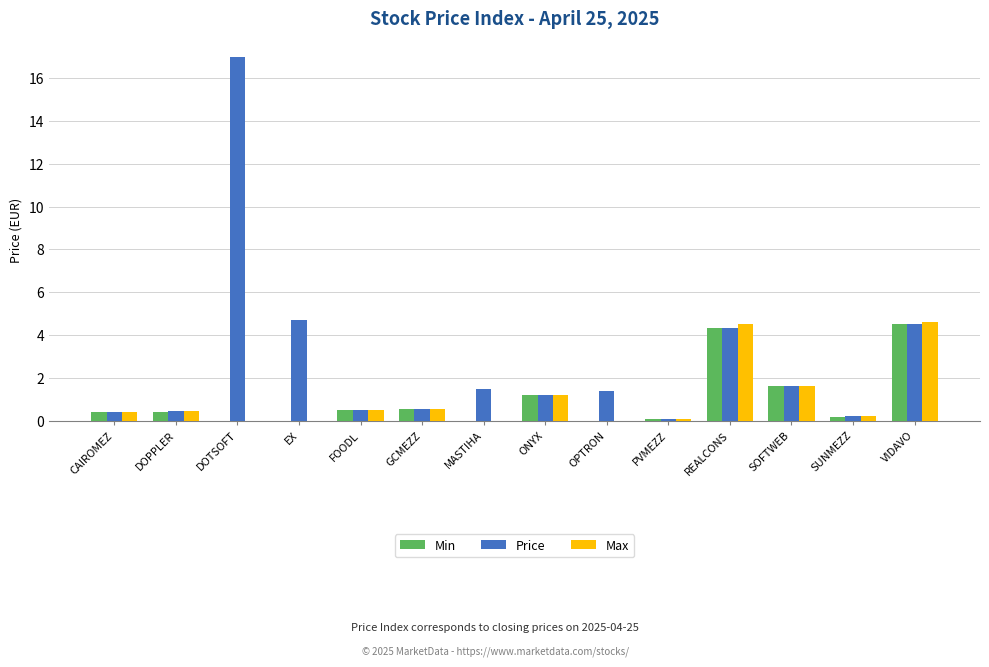

Is it true that Max equals 0.0 at EX?

True